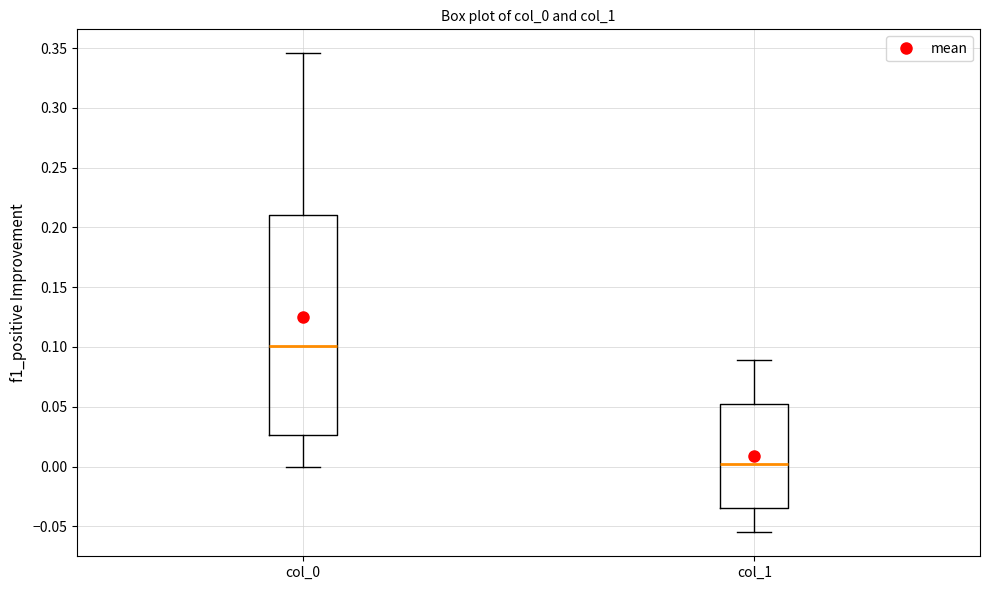

Reading left to right, read every box against the y-axis: the position of its median line, the range the box covers, and the ends of its whiskers. The values are not printed on the chart, so give them approximately, as read against the axis.

col_0: median 0.100, box 0.025 to 0.210, whiskers 0.000 to 0.345
col_1: median 0.000, box -0.035 to 0.050, whiskers -0.055 to 0.090